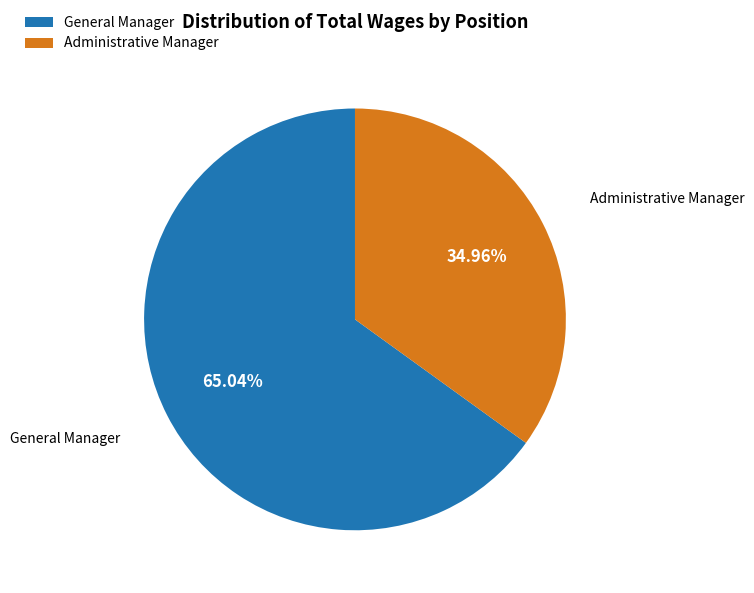

Does General Manager account for over 50% of the chart?

Yes